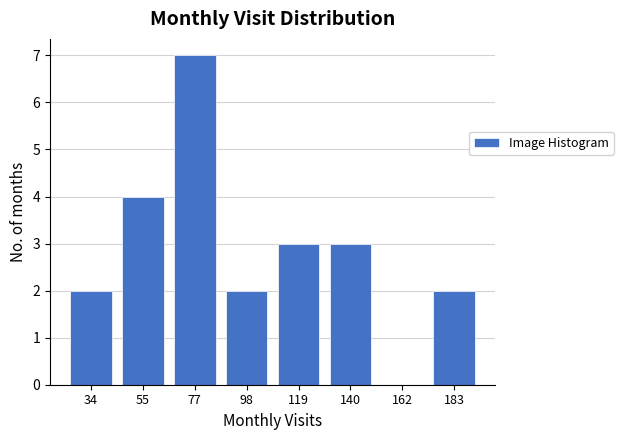

How tall is the bar that spans 130 to 150 on the x-axis? Neither the bar edges nor the heights are printed on the chart, so give them approximately, as read against the axes.

3